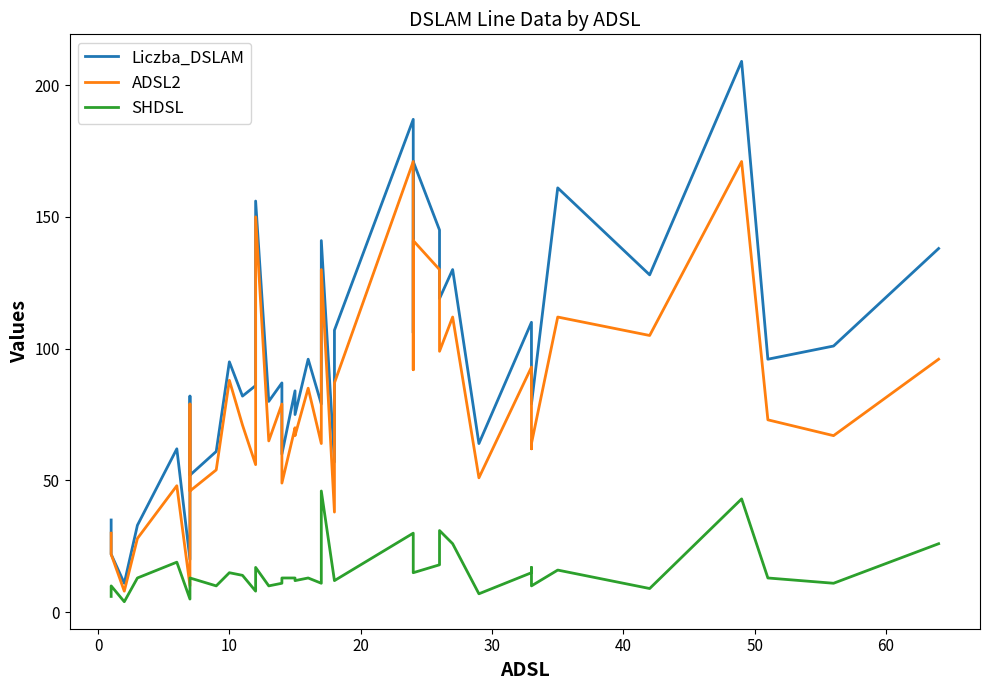

Which series has the largest total across all categories?

Liczba_DSLAM